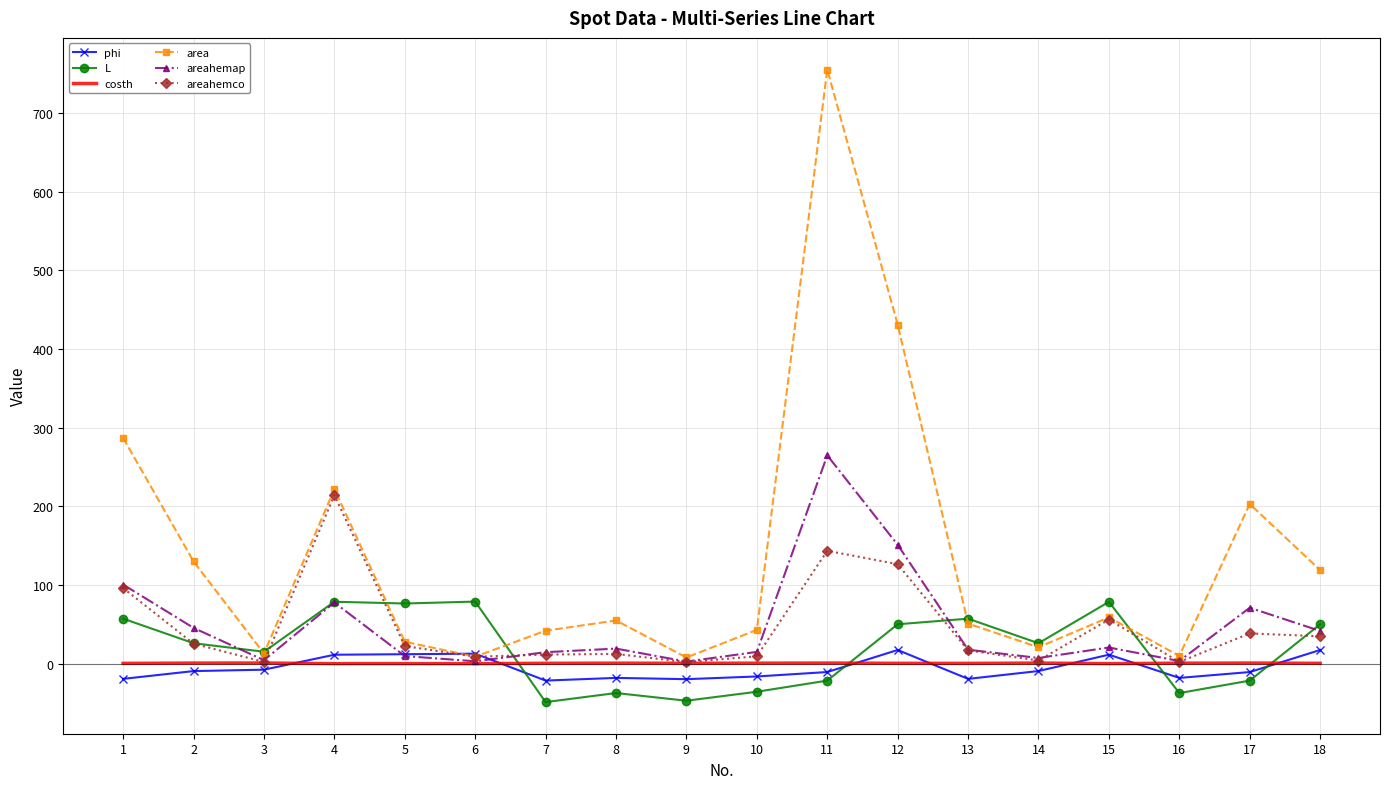

At which category is the sum across all series the highest?

11